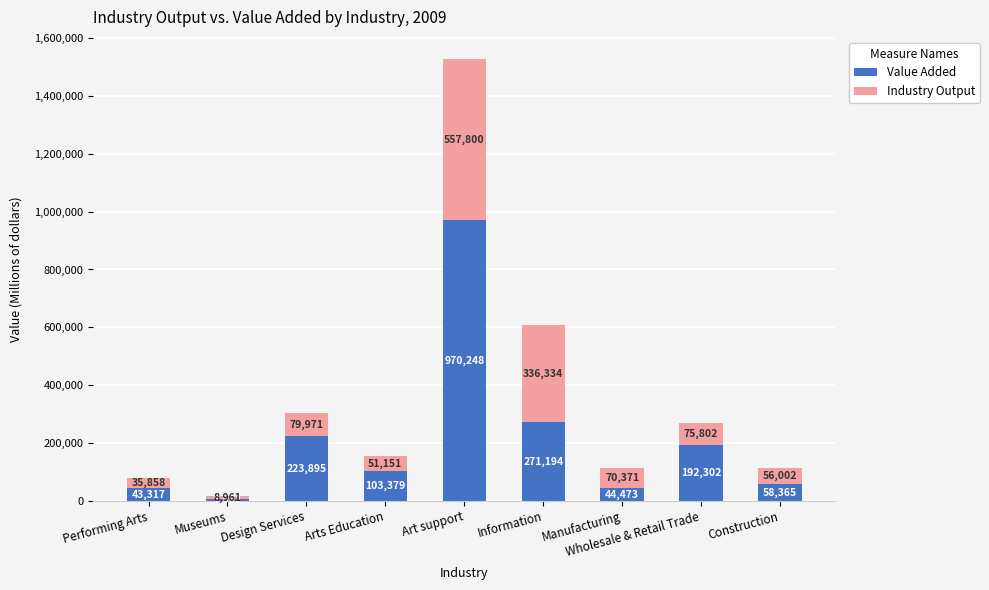

Where is Value Added nearest to the value 488655?

Information